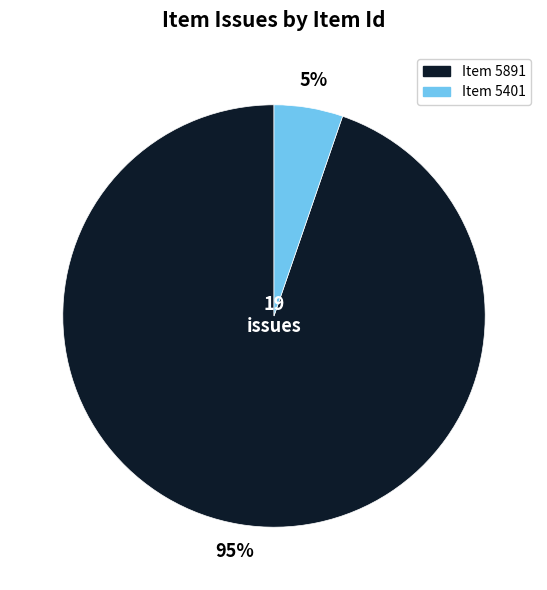

To the nearest percent, what is the average slice percentage?

50%